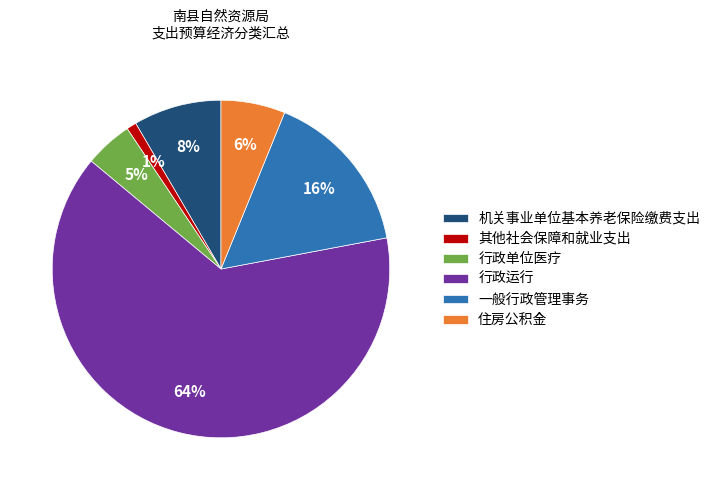

To the nearest percent, what percentage of the pie is 其他社会保障和就业支出?

1%